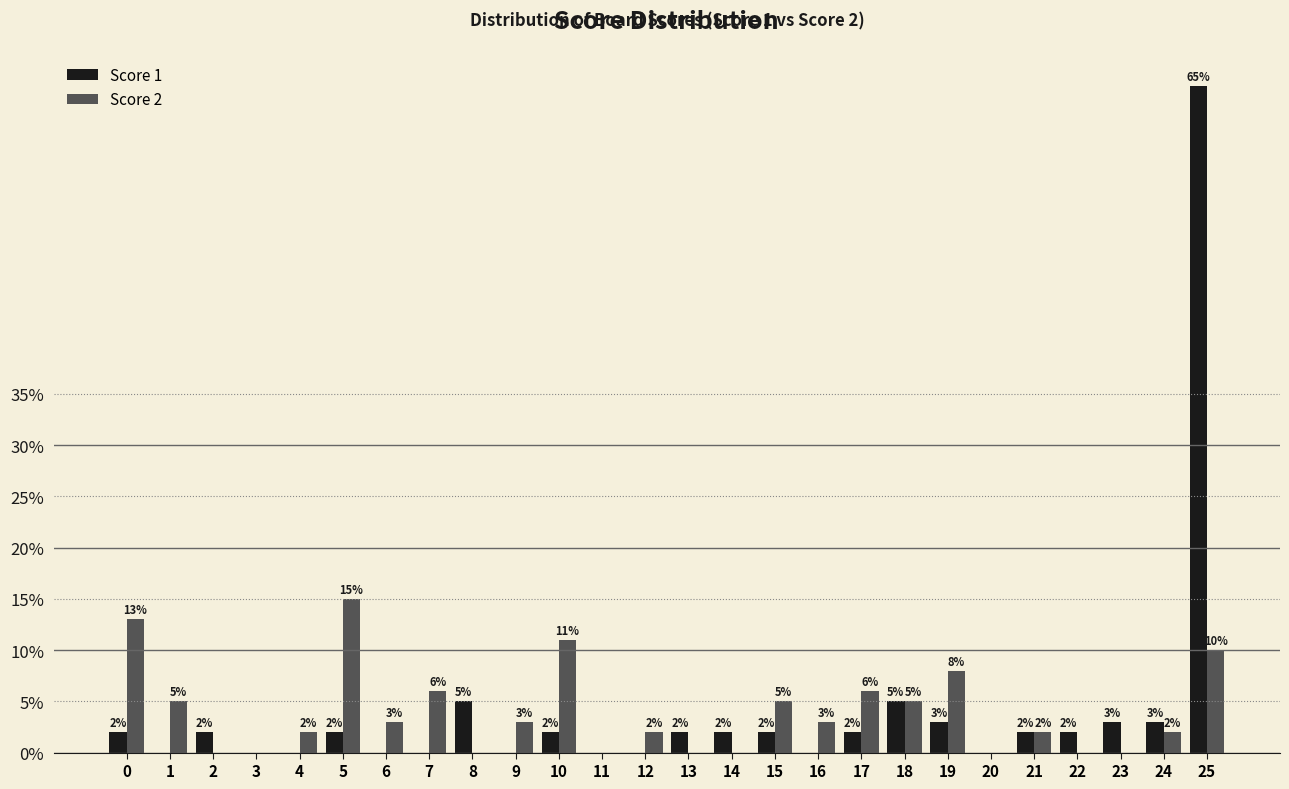

Reading left to right, transcribe all the data shown in this chart.

Score 1: 2	0	2	0	0	2	0	0	5	0	2	0	0	2	2	2	0	2	5	3	0	2	2	3	3	65
Score 2: 13	5	0	0	2	15	3	6	0	3	11	0	2	0	0	5	3	6	5	8	0	2	0	0	2	10